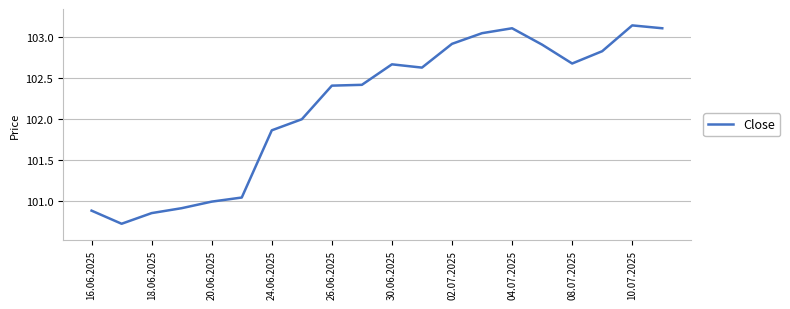

Is this an area chart (filled region under the line)?

No